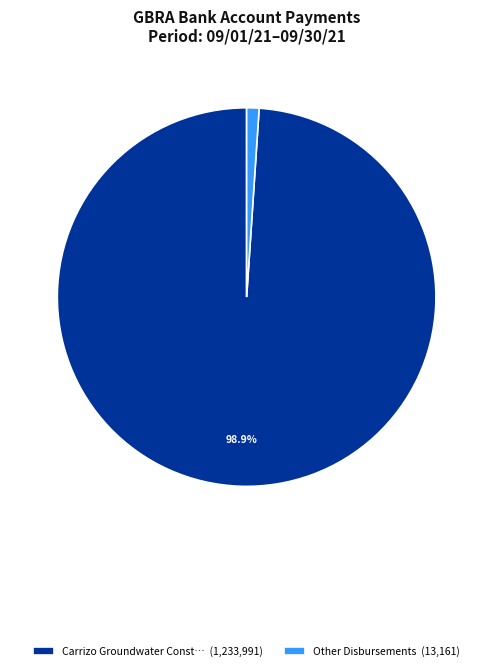

Count the number of slices in the pie.

2